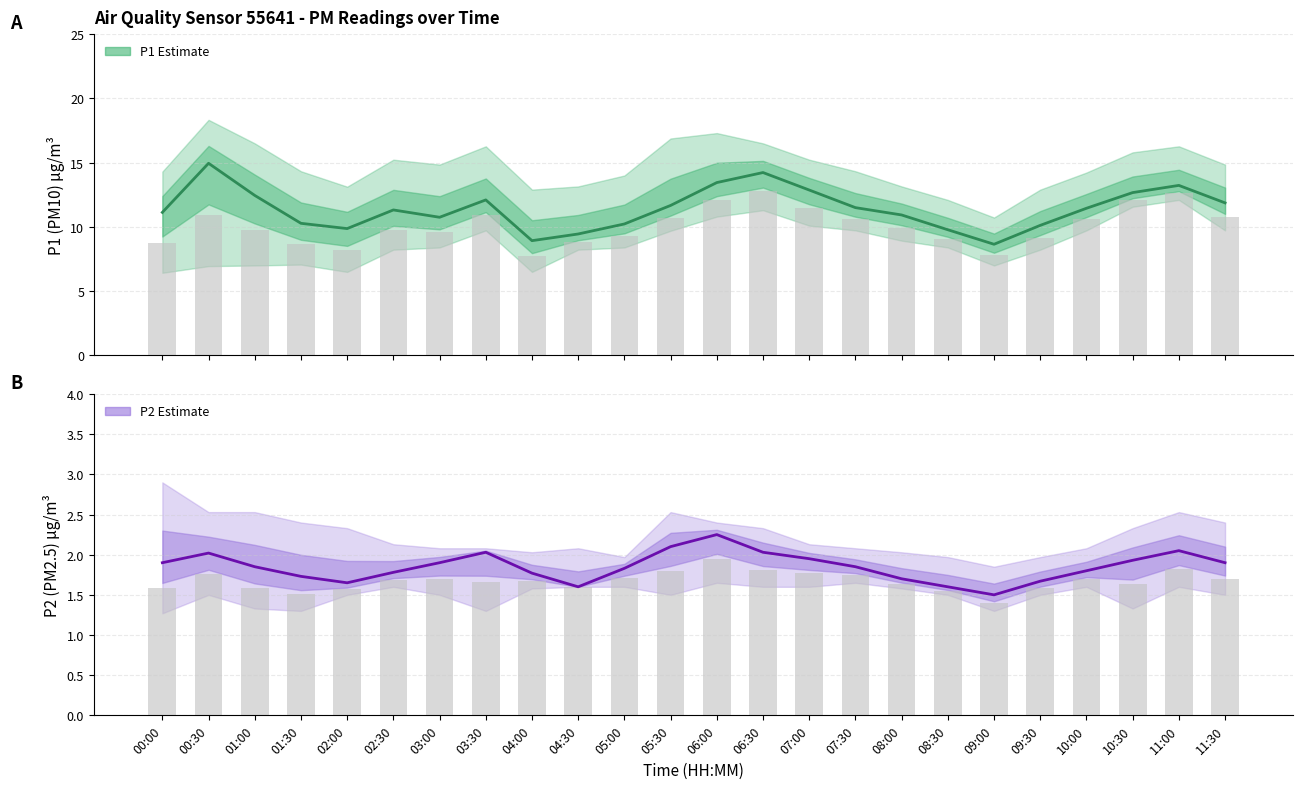

Where does the P1 (PM10) series first go above 11?

00:00